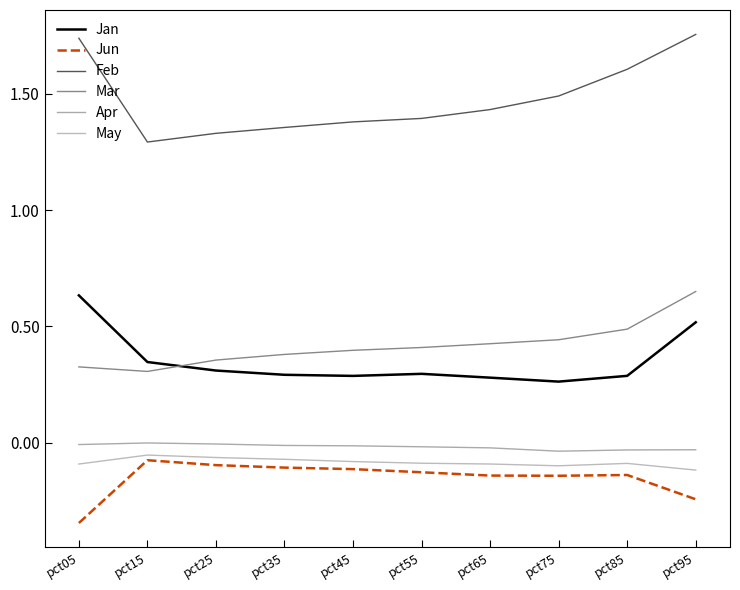

Reading left to right, list all the values displayed in this chart.

Jan: 0.6	0.3	0.3	0.3	0.3	0.3	0.3	0.3	0.3	0.5
Jun: -0.3	-0.1	-0.1	-0.1	-0.1	-0.1	-0.1	-0.1	-0.1	-0.2
Feb: 1.7	1.3	1.3	1.4	1.4	1.4	1.4	1.5	1.6	1.8
Mar: 0.3	0.3	0.4	0.4	0.4	0.4	0.4	0.4	0.5	0.6
Apr: -0.0	-0.0	-0.0	-0.0	-0.0	-0.0	-0.0	-0.0	-0.0	-0.0
May: -0.1	-0.1	-0.1	-0.1	-0.1	-0.1	-0.1	-0.1	-0.1	-0.1